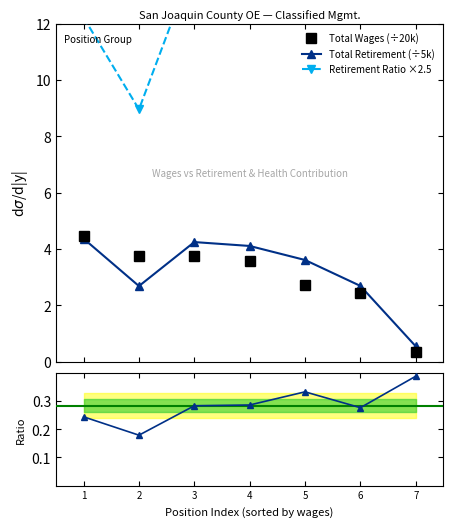

How many intersections are there between Total Wages (÷20k) and Total Retirement (÷5k)?

1